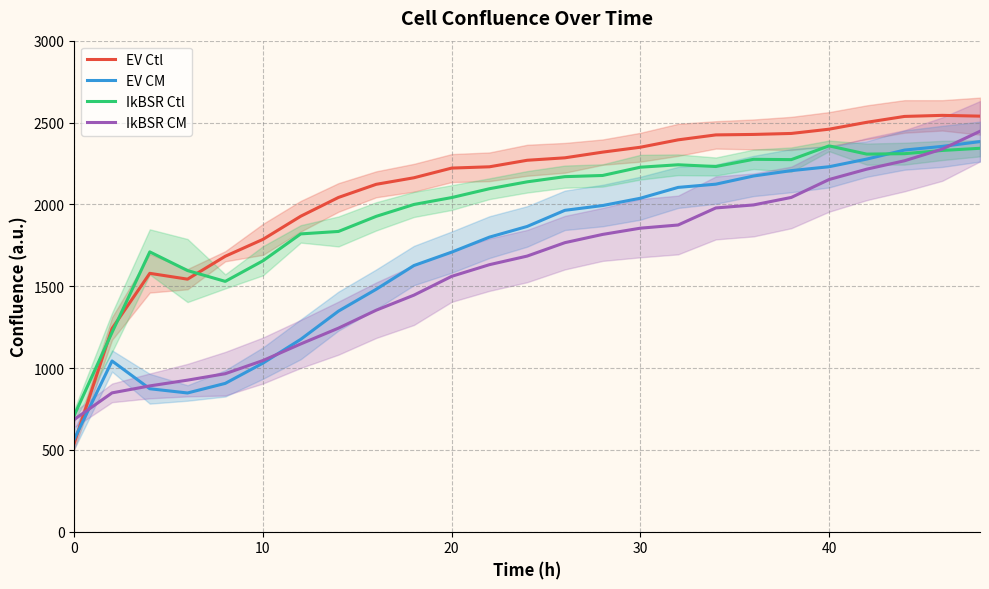

What is the greatest value displayed?

2543.6